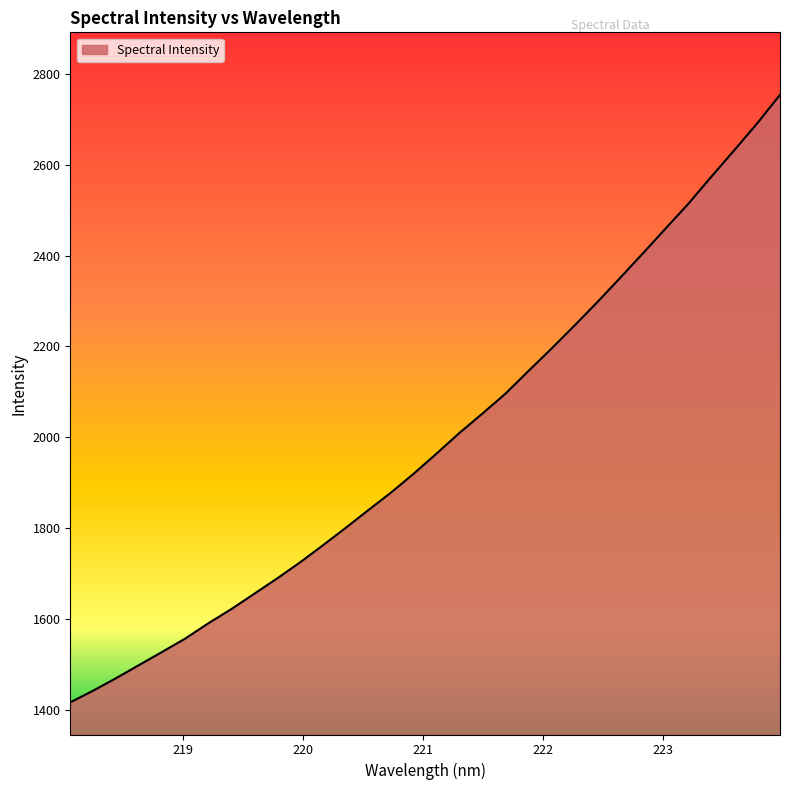

How many values exceed 1964?

16